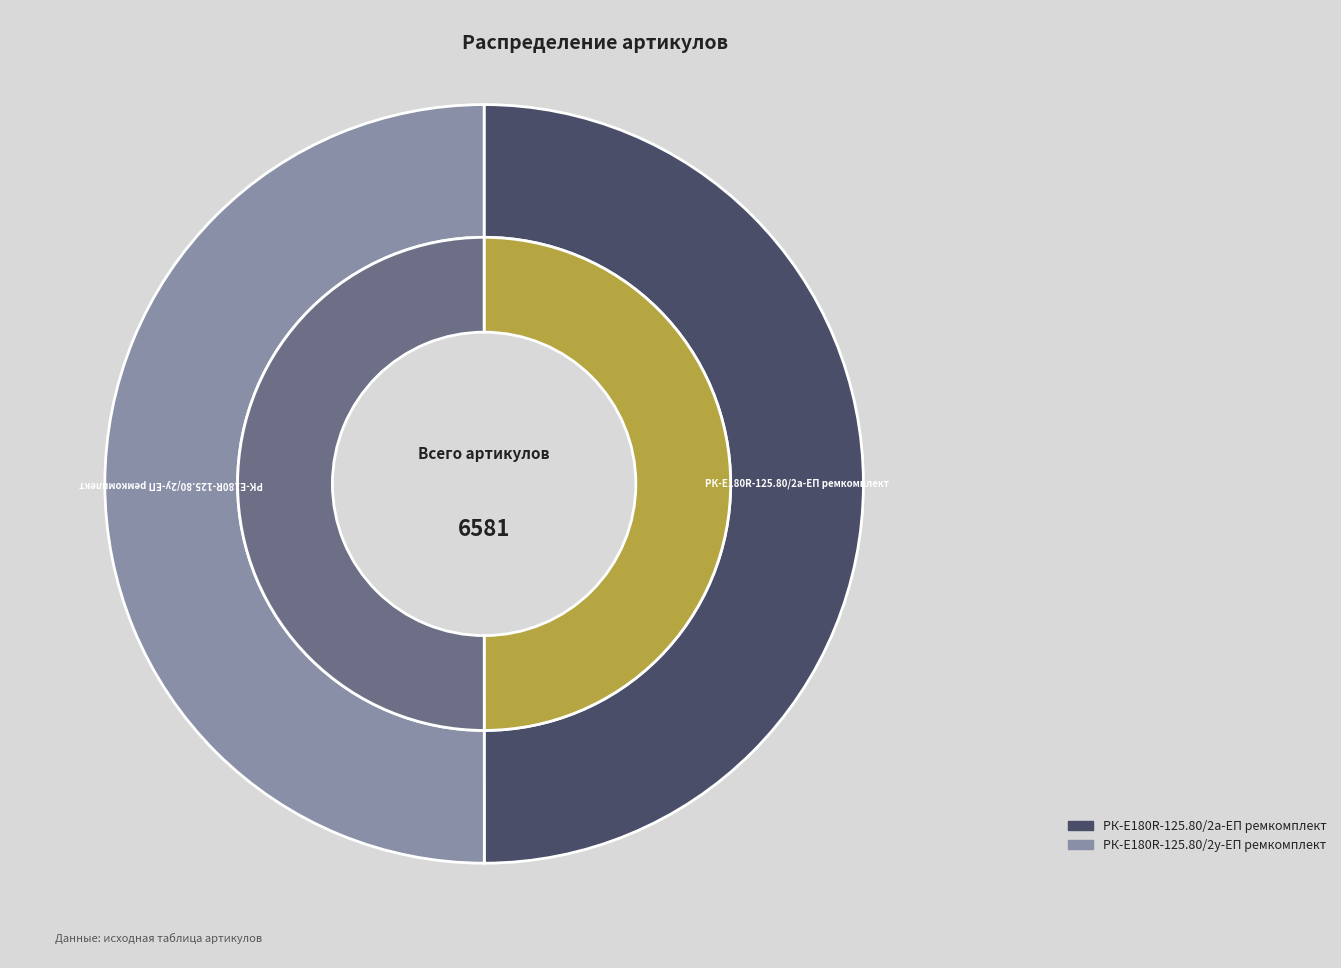

Is it true that РК-E180R-125.80/2а-ЕП ремкомплект is 50% of the pie?

True